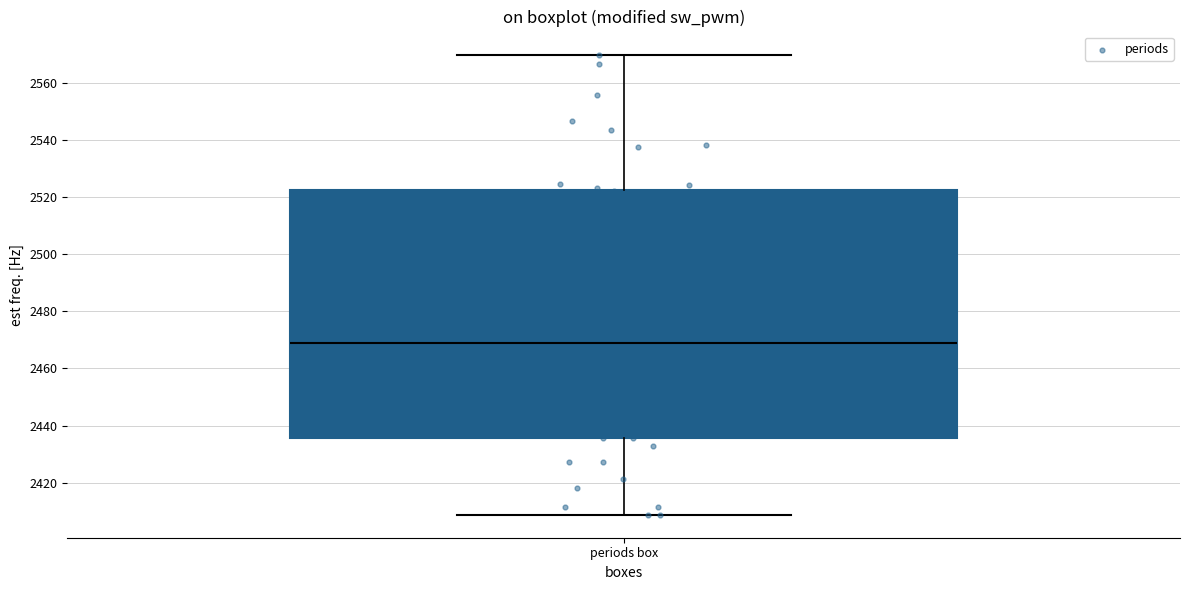

Read this box plot against the y-axis: the position of the median line, the range covered by the box, and the ends of both whiskers. The values are not printed on the chart, so give them approximately, as read against the axis.

median 2468, box 2436 to 2522, whiskers 2408 to 2570